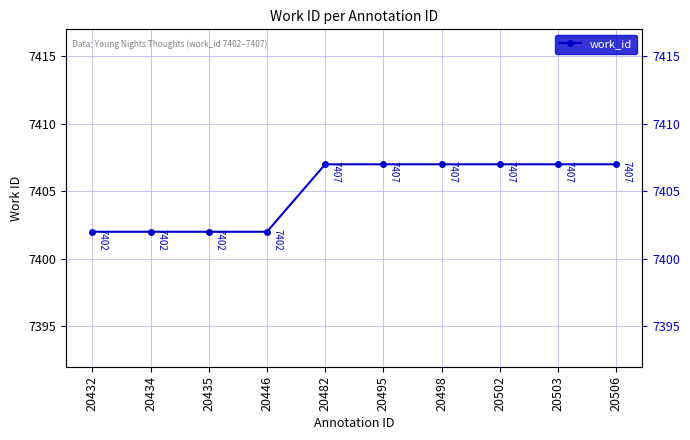

The value at 20498 is 13259. True or false?

False